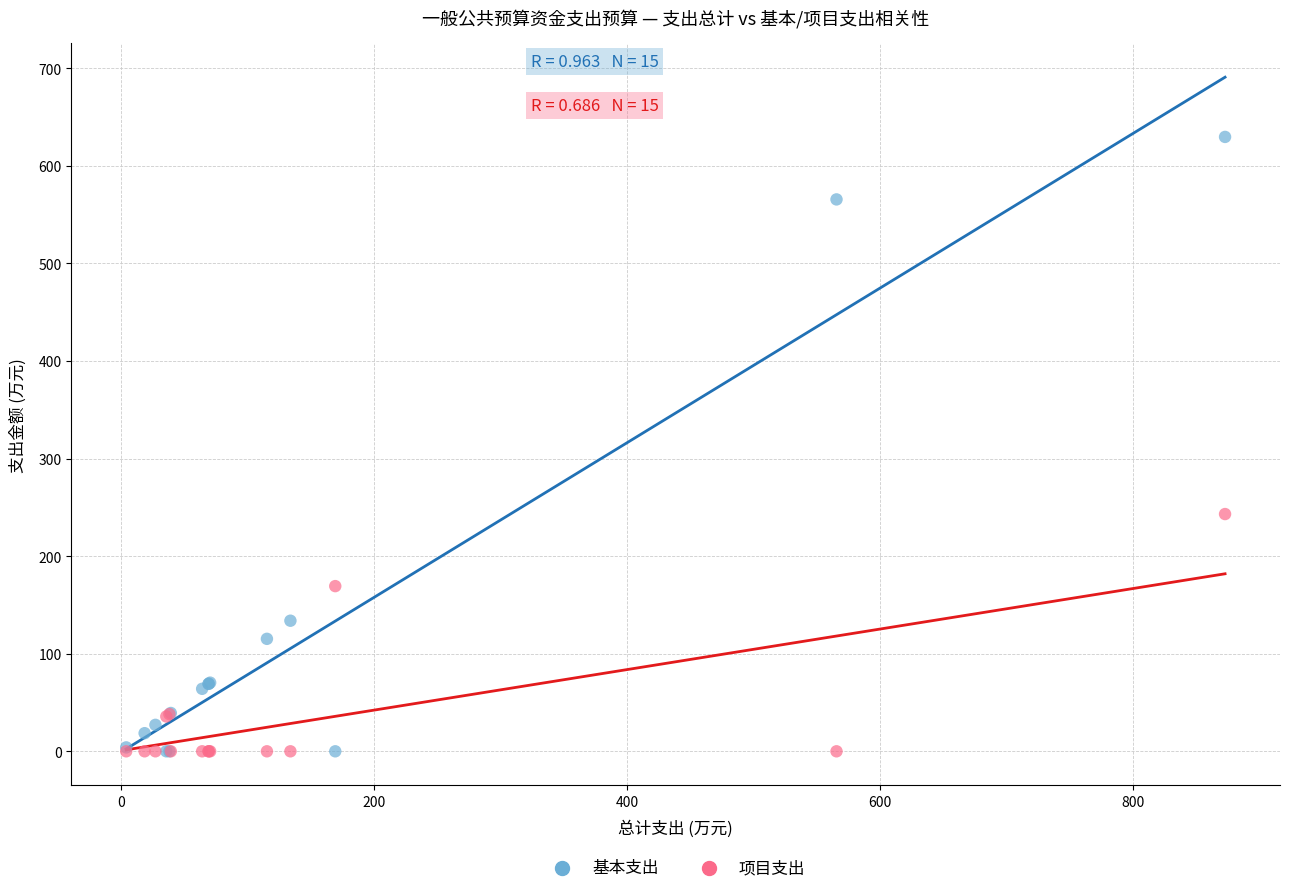

Which series has the widest spread of Y values?

基本支出